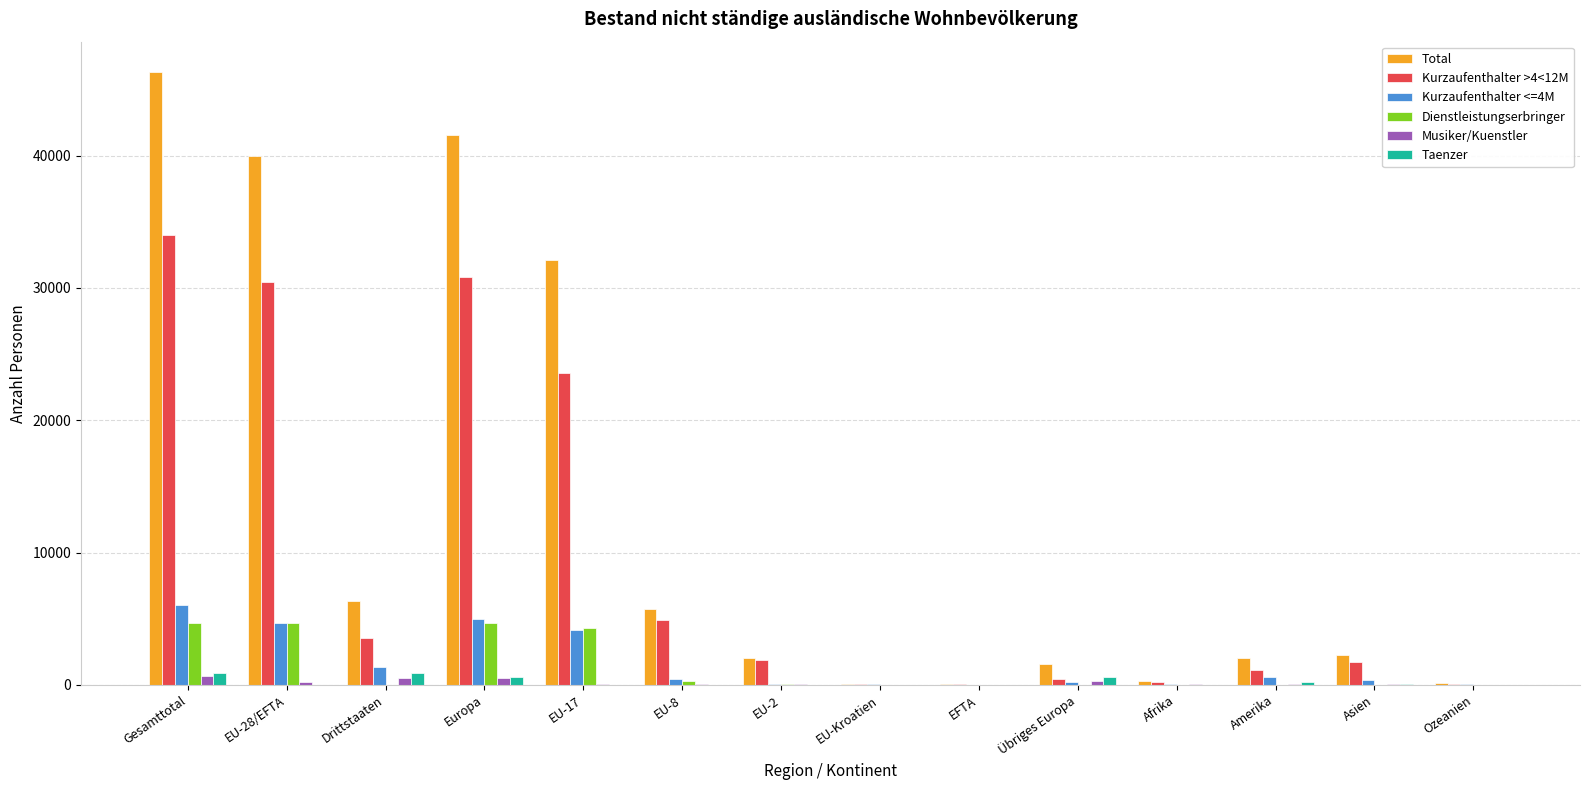

How many data points does each series have?

14